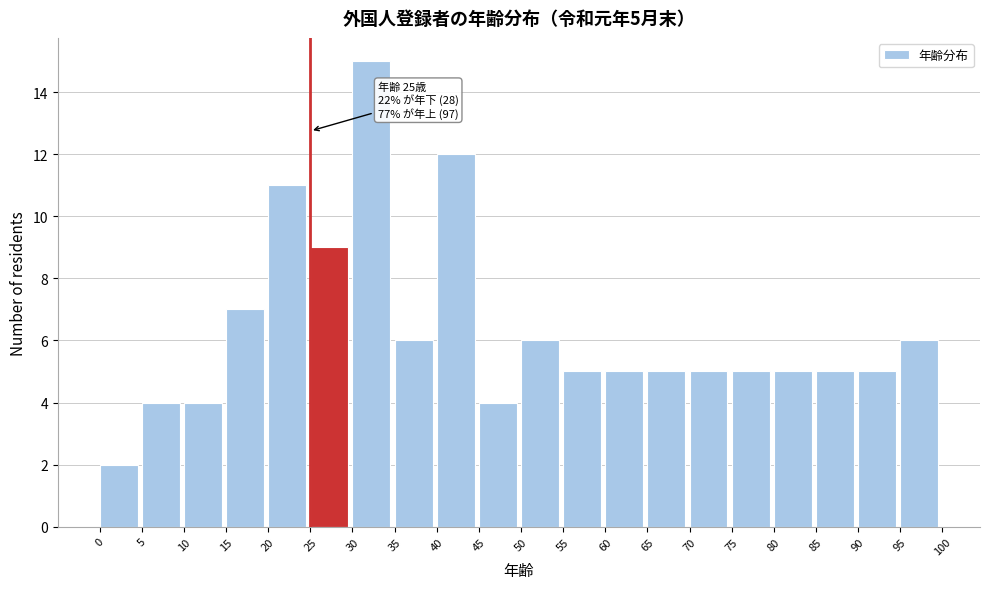

Over which range of the x-axis is the bar tallest?

30 to 35